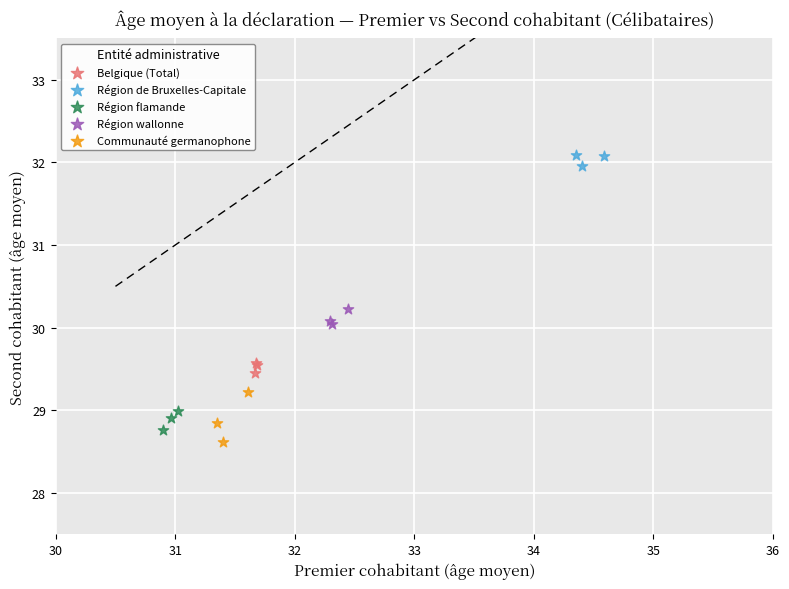

What are all the series names shown in the legend?

Belgique (Total), Région de Bruxelles-Capitale, Région flamande, Région wallonne, Communauté germanophone